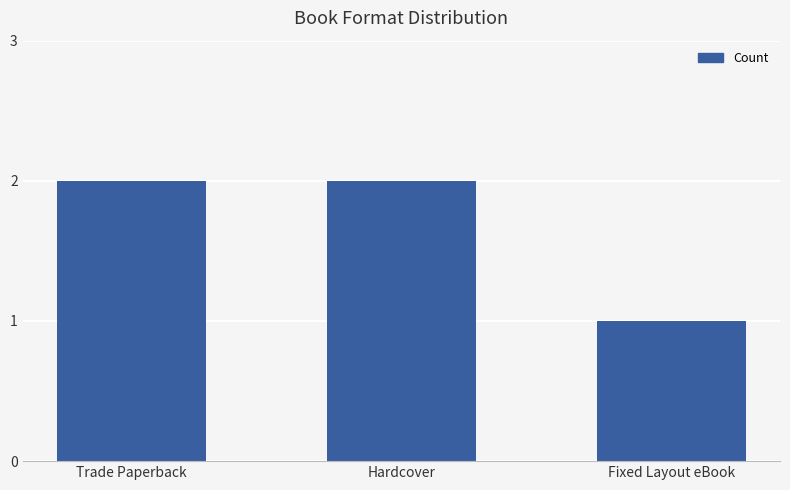

Where is the data nearest to the value 1?

Fixed Layout eBook